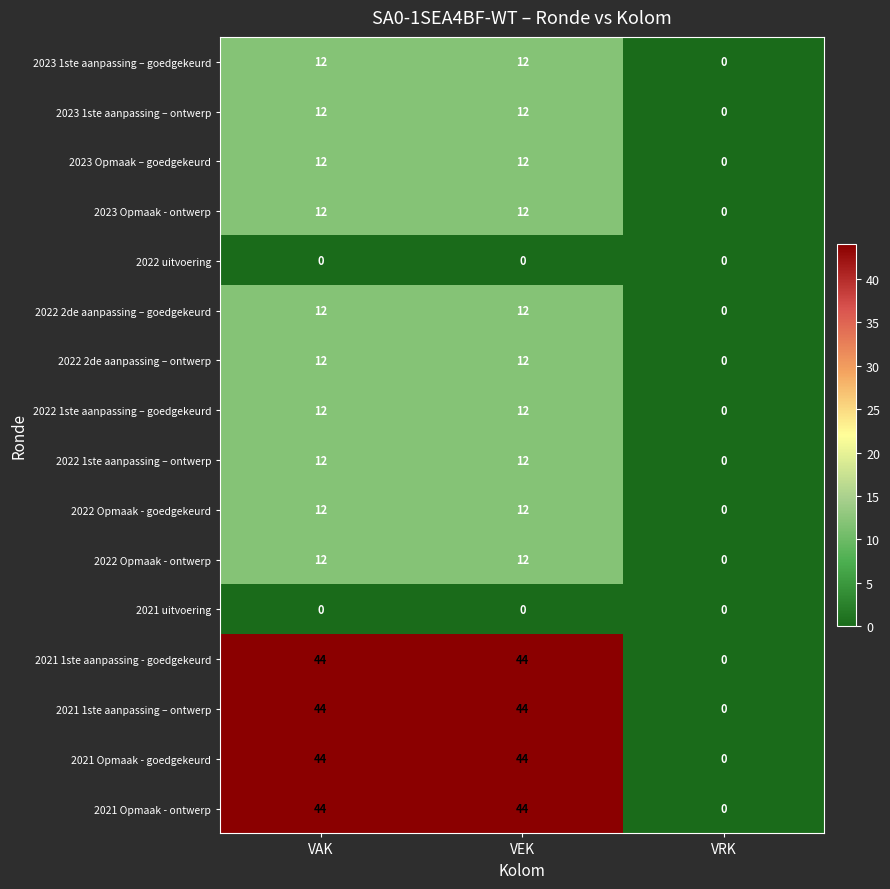

Count the 2023 1ste aanpassing – goedgekeurd values in the range 0 to 12.

3